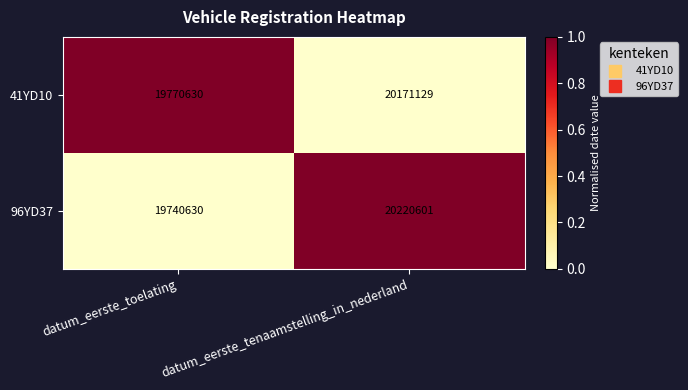

Where is 41YD10 nearest to the value 19970879?

datum_eerste_toelating